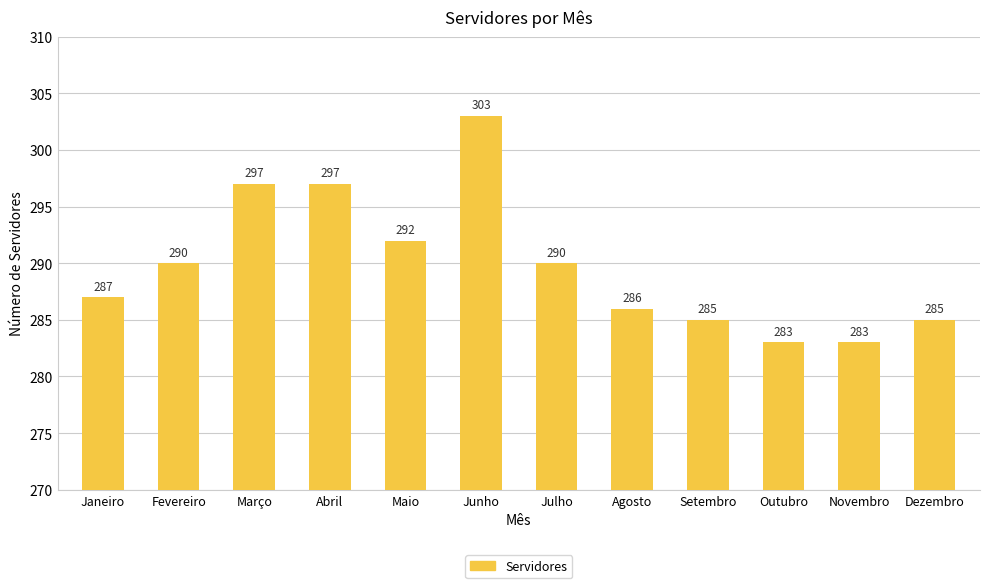

The value at Junho is 152. True or false?

False